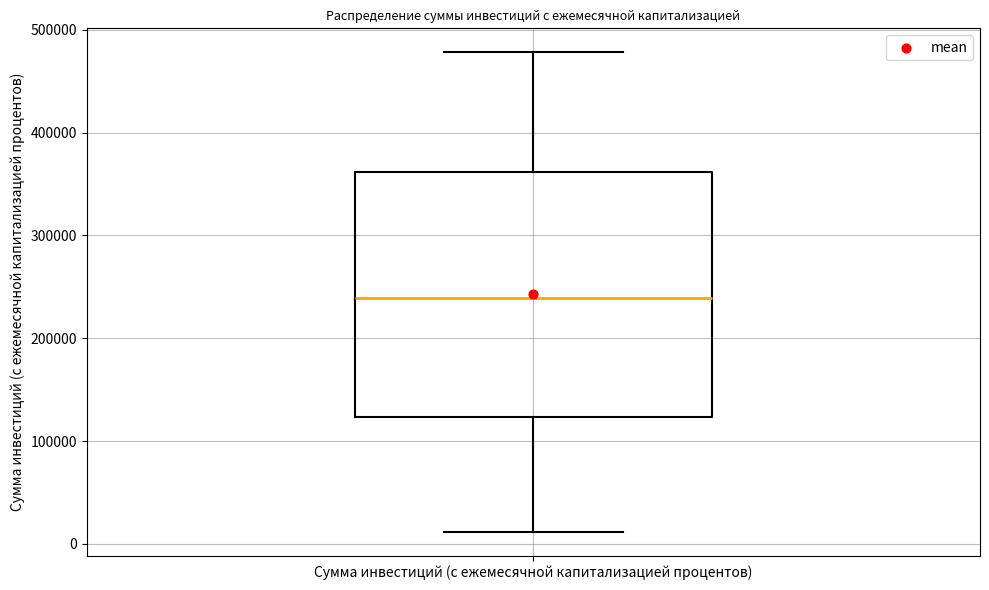

Transcribe this box plot: give where the median line is, the range the box spans, and where the two whiskers end, as read against the y-axis. The values are not printed on the chart, so give them approximately, as read against the axis.

median 240000, box 120000 to 360000, whiskers 10000 to 480000